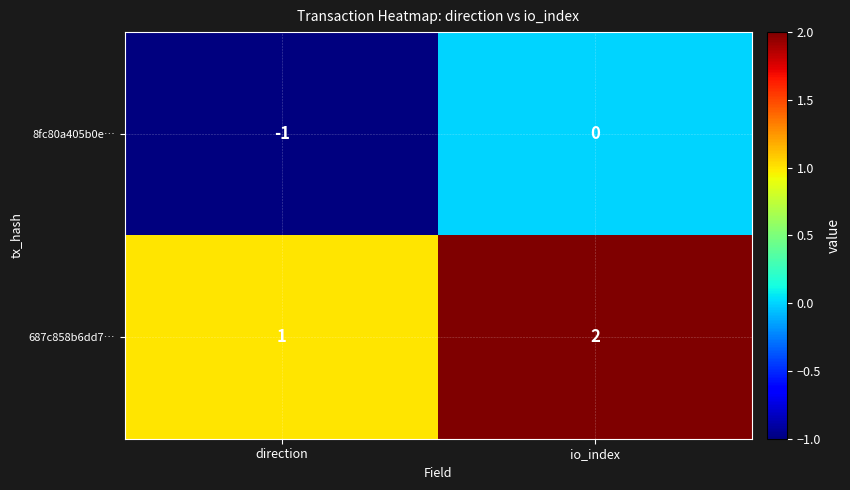

What is the sum of all 687c858b6dd7… values?

3